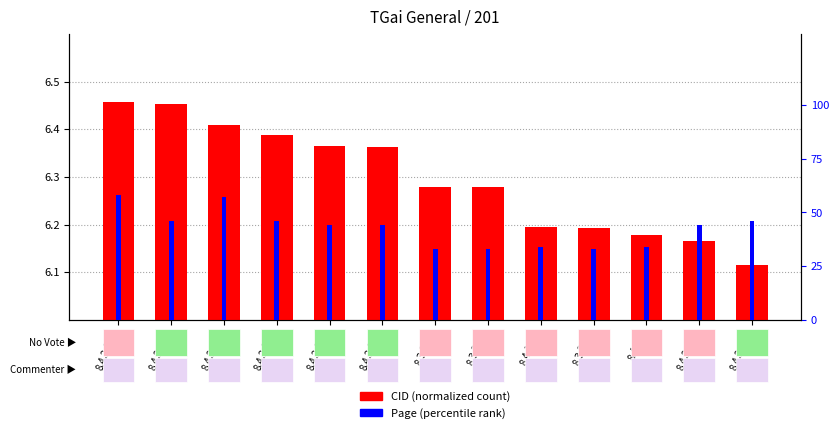

Is it true that CID (normalized) equals 6.4 at 8.4.2.177?

True